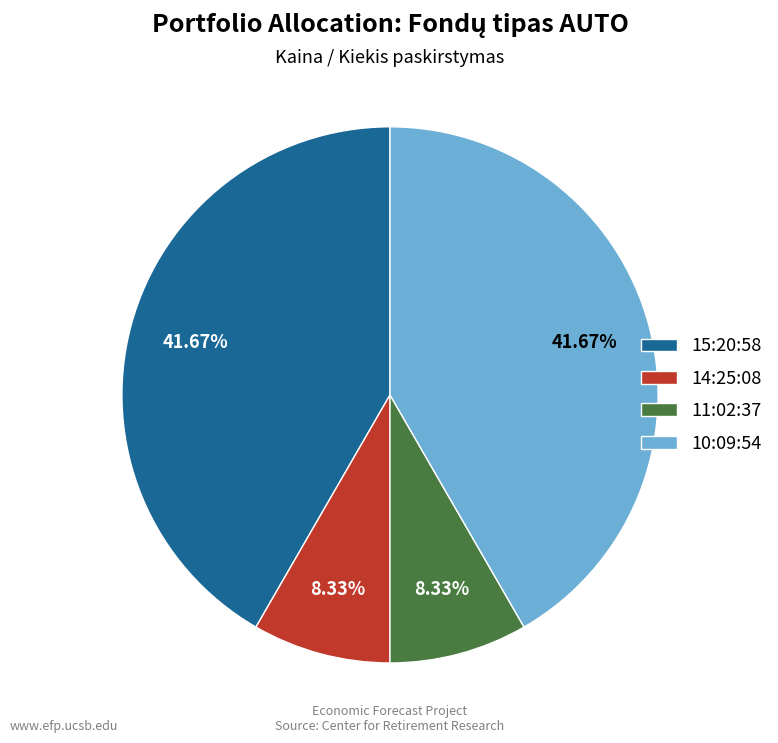

Is there a majority slice in this chart?

No